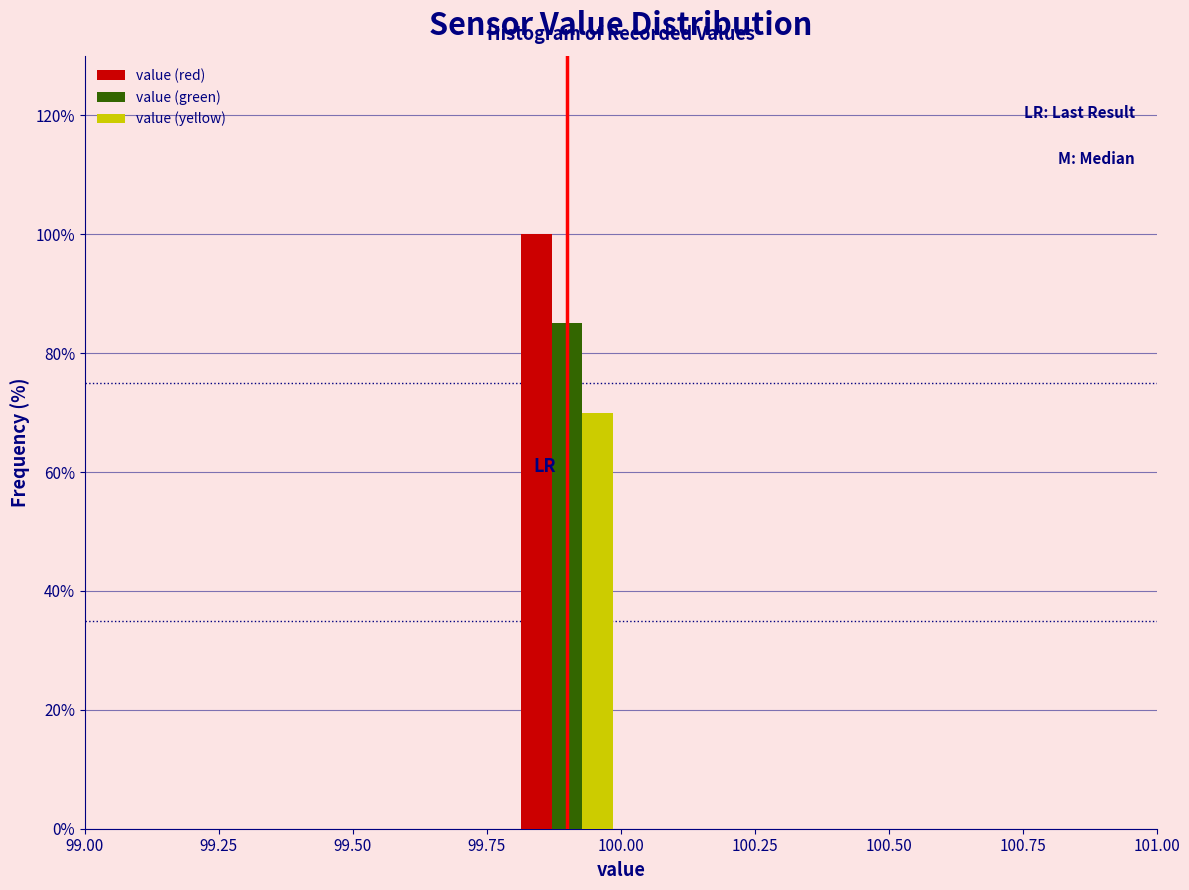

Reading left to right, transcribe this chart: for each range on the x-axis, give the height of each series' bar. The values are not printed on the chart, so give them approximately, as read against the axis.

99.0 to 99.2: value (red)=0	value (green)=0	value (yellow)=0
99.2 to 99.4: value (red)=0	value (green)=0	value (yellow)=0
99.4 to 99.6: value (red)=0	value (green)=0	value (yellow)=0
99.6 to 99.8: value (red)=0	value (green)=0	value (yellow)=0
99.8 to 100.0: value (red)=100	value (green)=86	value (yellow)=70
100.0 to 100.2: value (red)=0	value (green)=0	value (yellow)=0
100.2 to 100.4: value (red)=0	value (green)=0	value (yellow)=0
100.4 to 100.6: value (red)=0	value (green)=0	value (yellow)=0
100.6 to 100.8: value (red)=0	value (green)=0	value (yellow)=0
100.8 to 101.0: value (red)=0	value (green)=0	value (yellow)=0